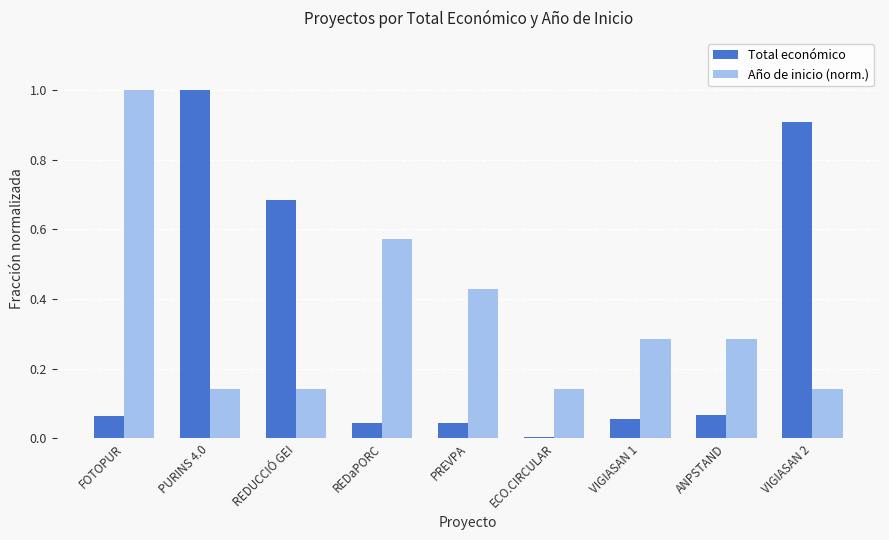

How many bars are there in total?

18